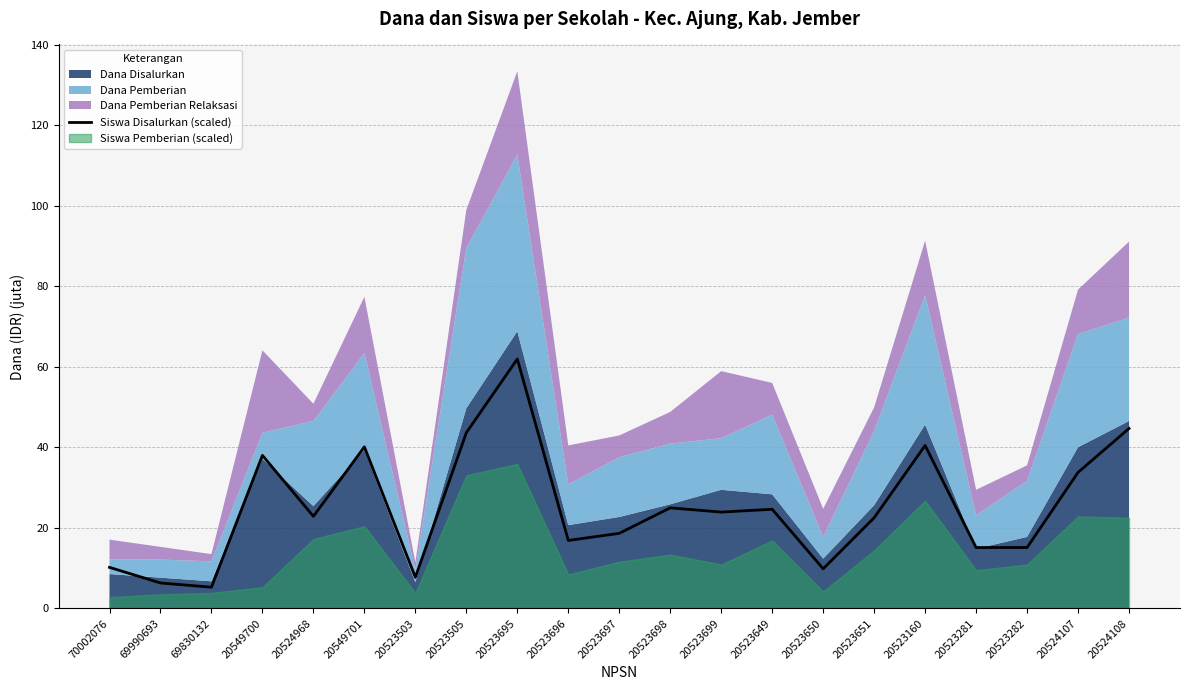

What is the difference between the second highest and minimum values?

39.4